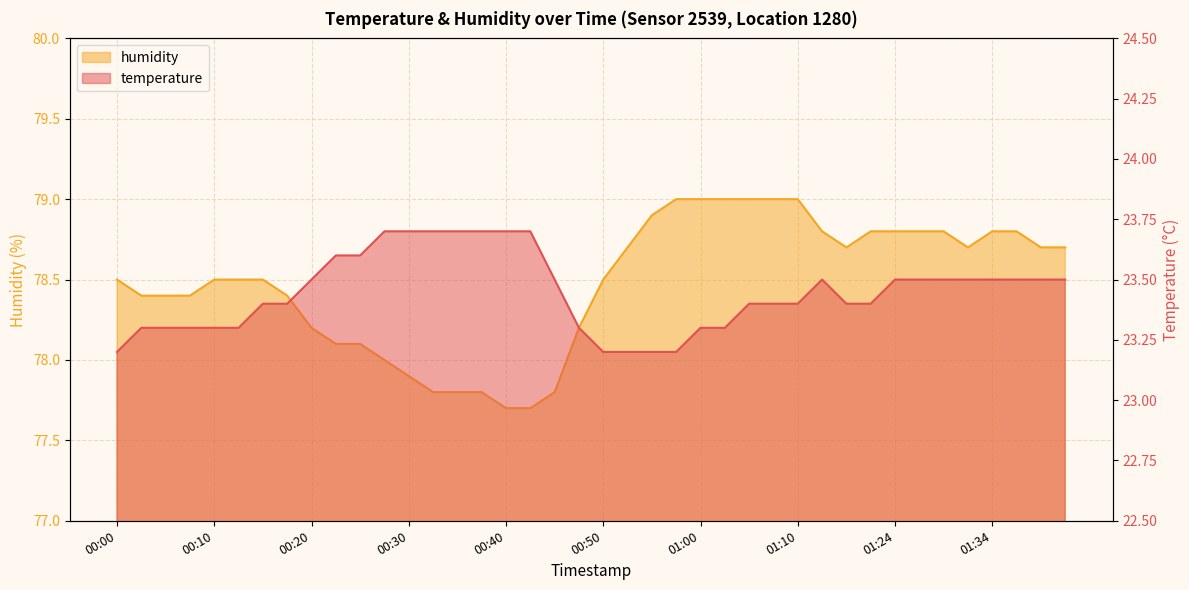

True or false: temperature has more than 2 interior local peaks.

False